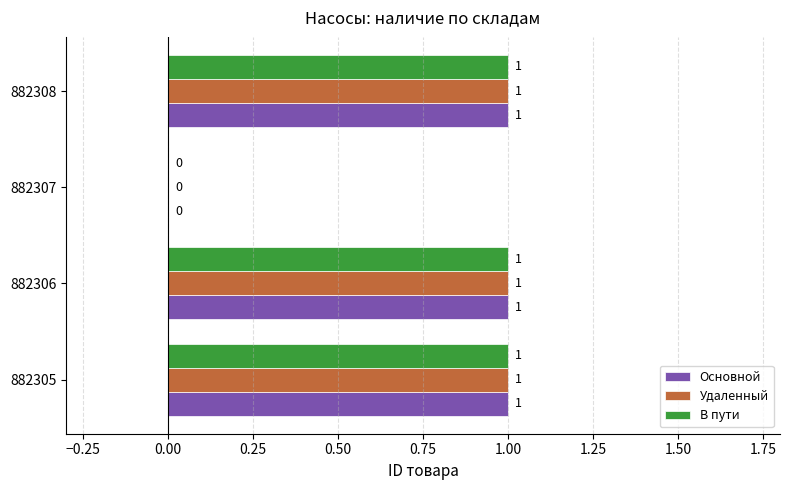

Is it true that Основной equals 0 at 882307?

True